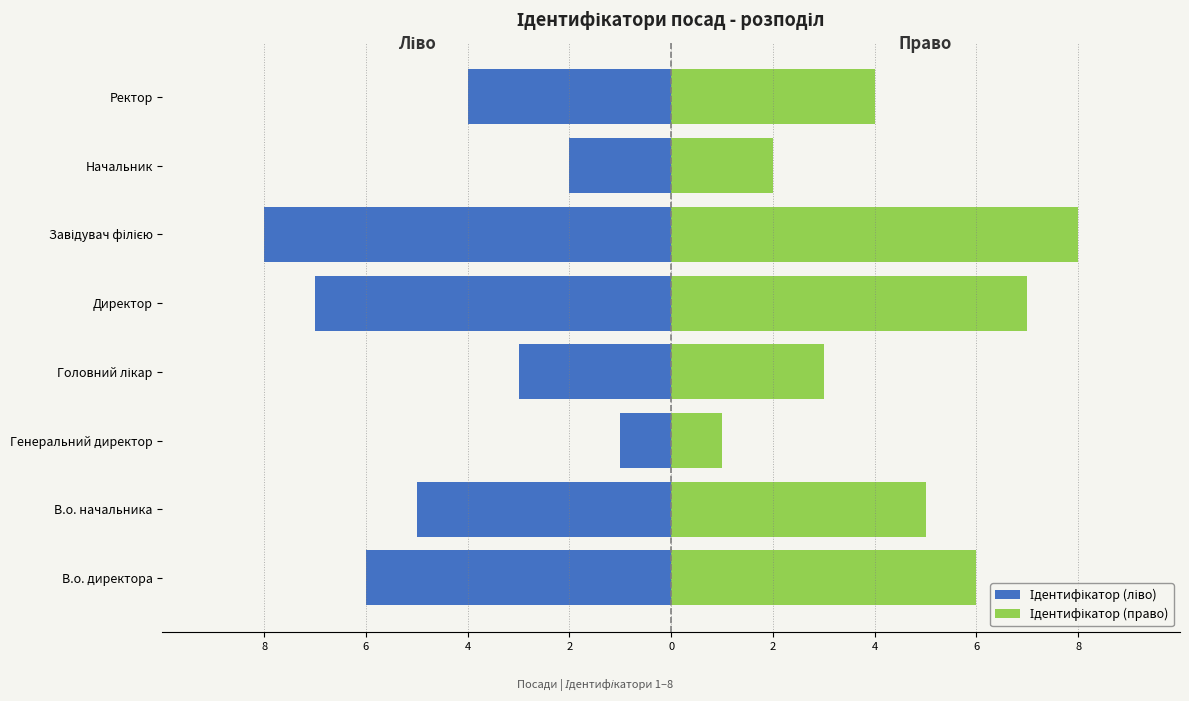

What is the difference between the maximum and minimum values in the Ідентифікатор (право) series?

7